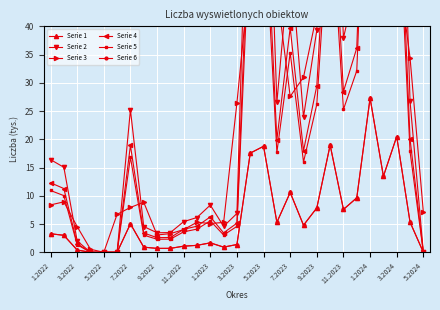

True or false: Serie 2 has a value of 56.4 at 9.2023.

False